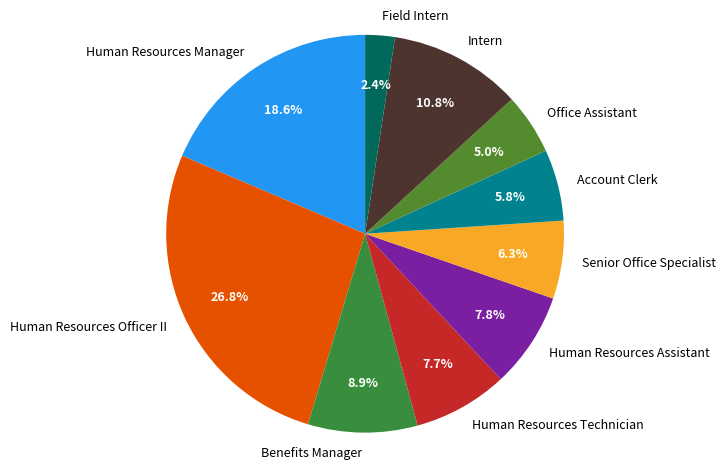

Which category has the smallest portion of the pie?

Field Intern